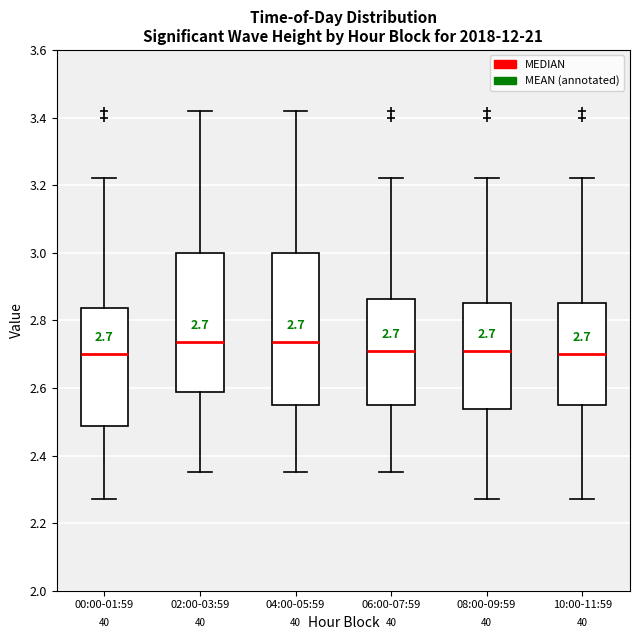

Which box is the tallest, from its lower edge to its upper edge?

04:00-05:59